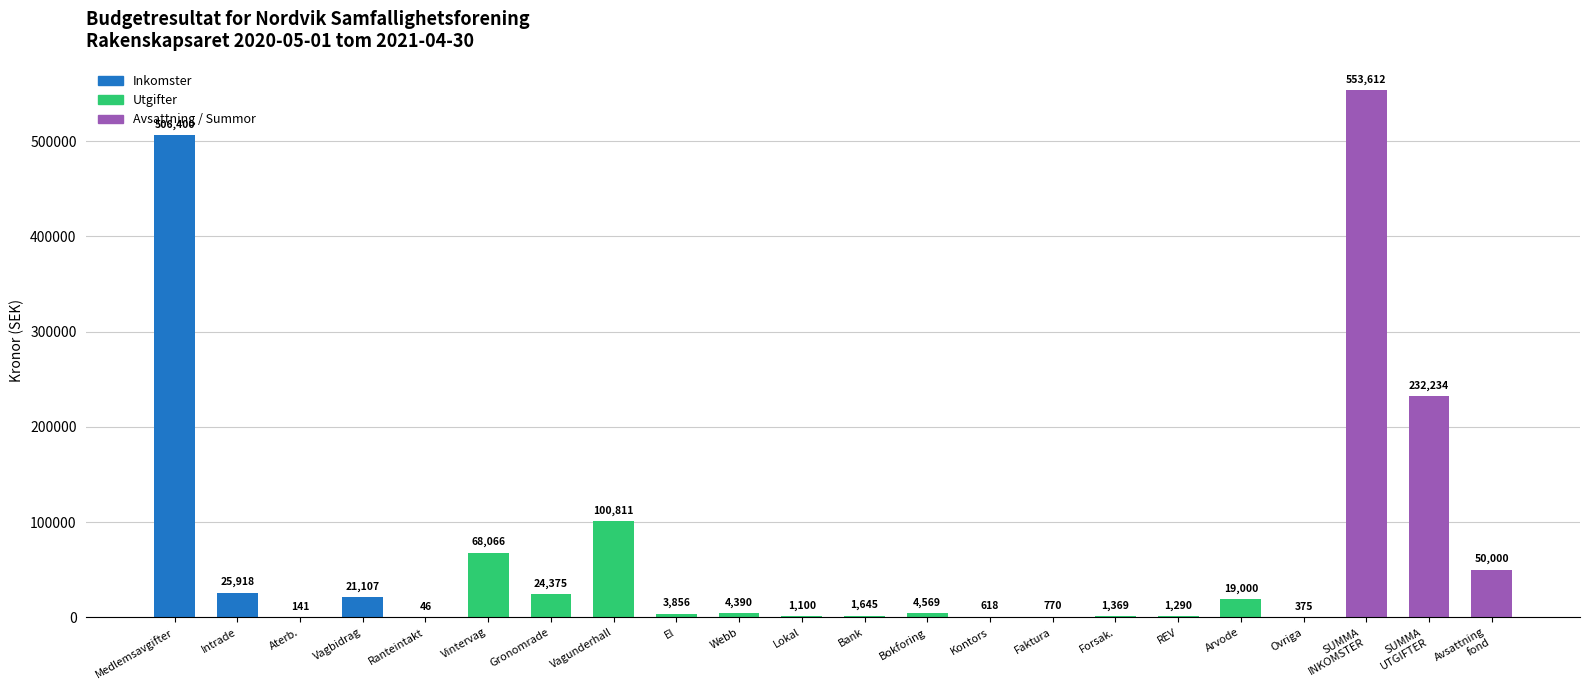

Rank the series at Vagunderhall from highest to lowest value.

Utgifter, Inkomster, Avsattning / Summor